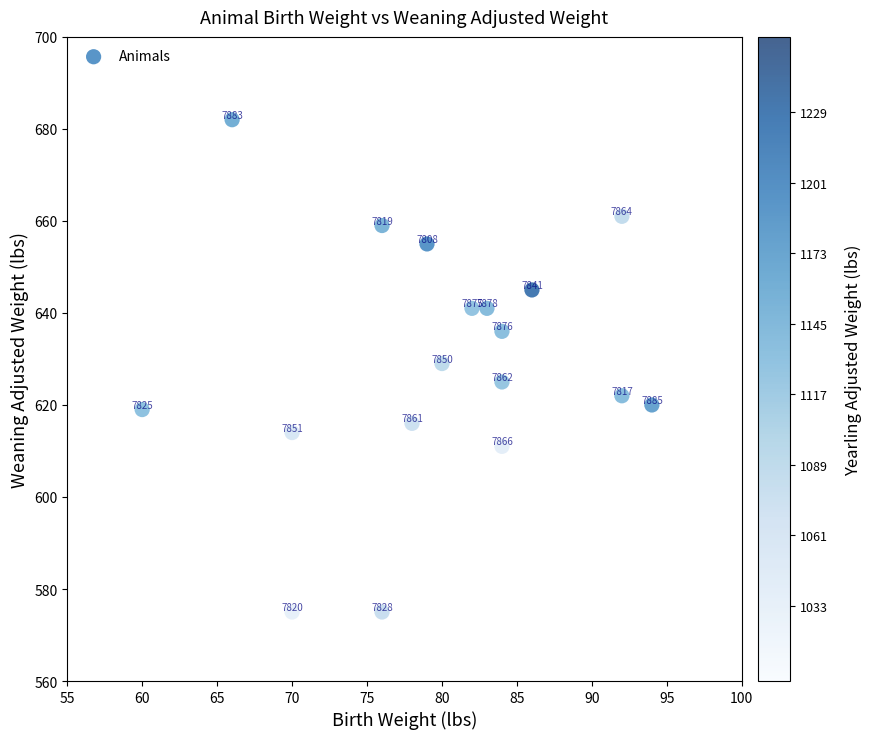

What Y value in the scatter plot is closest to 628?

629